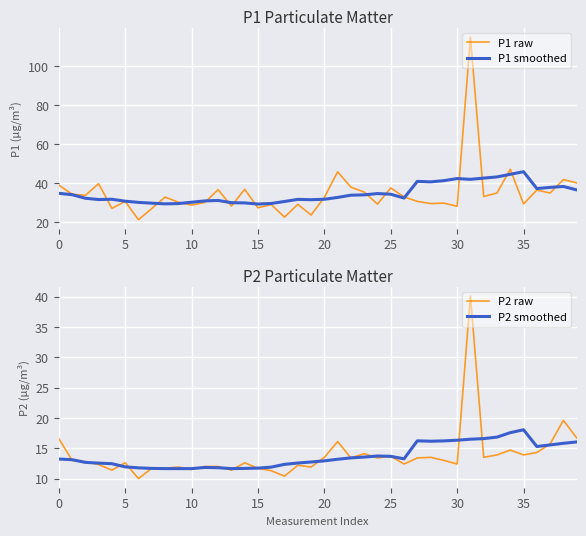

Which series has the largest total across all categories?

P1 raw